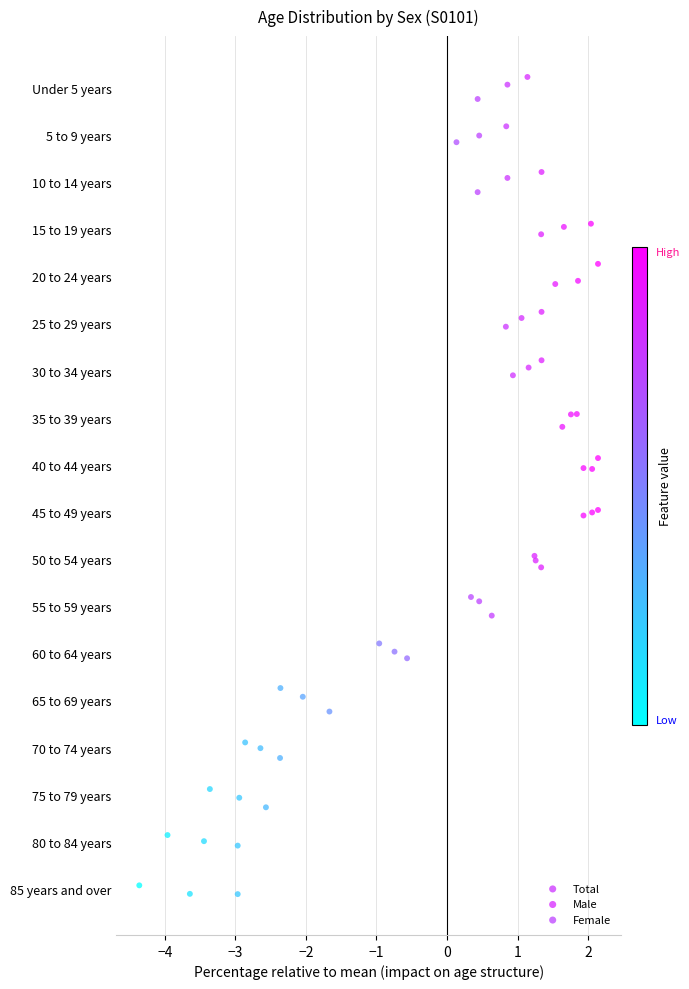

What are all the series names shown in the legend?

Total, Male, Female